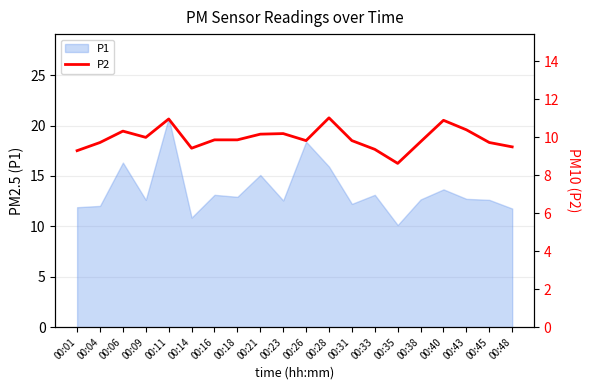

The P1 series shows 7.7 at 00:45. True or false?

False